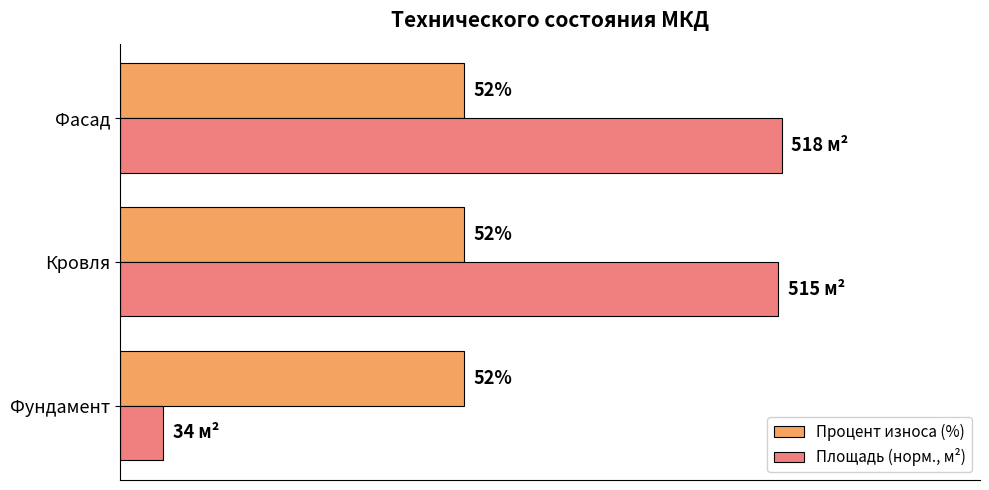

Rank the series at Фасад from lowest to highest value.

Процент износа (%), Площадь (норм., м²)